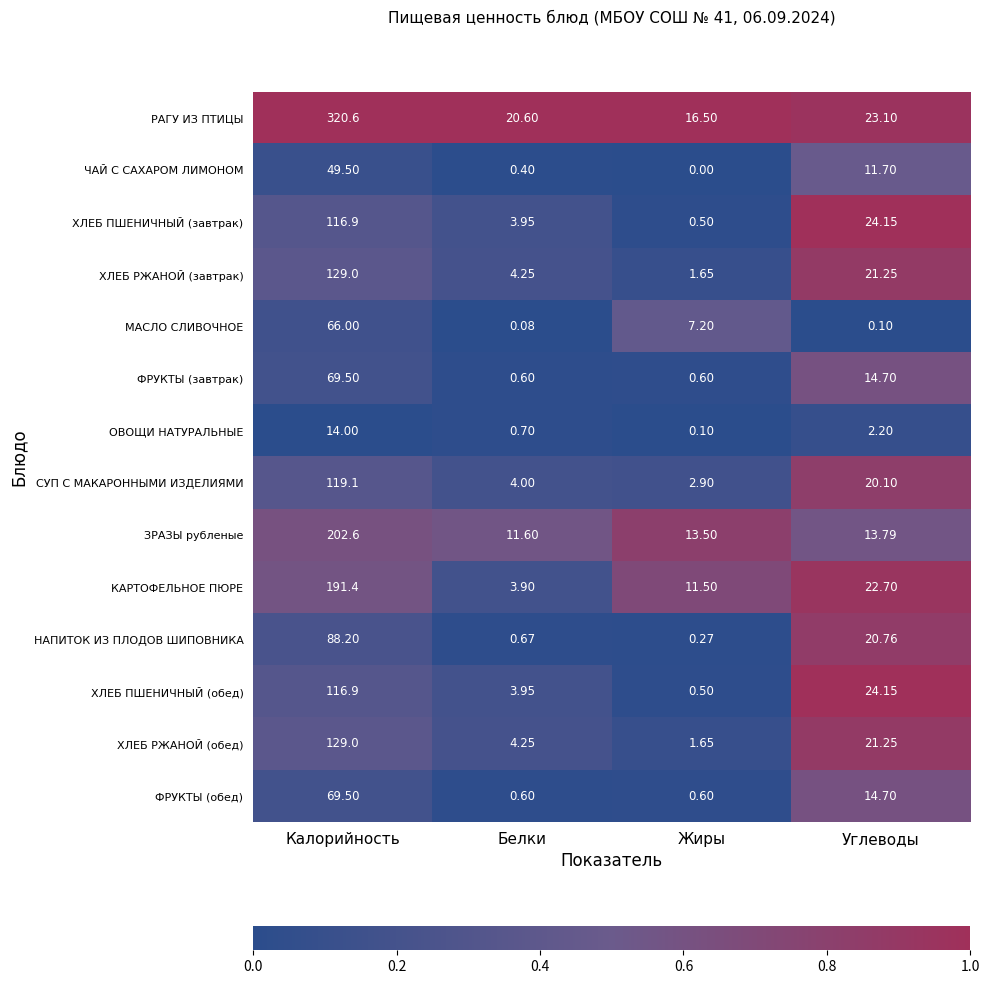

Rank the categories by НАПИТОК ИЗ ПЛОДОВ ШИПОВНИКА value from lowest to highest.

Жиры, Белки, Углеводы, Калорийность